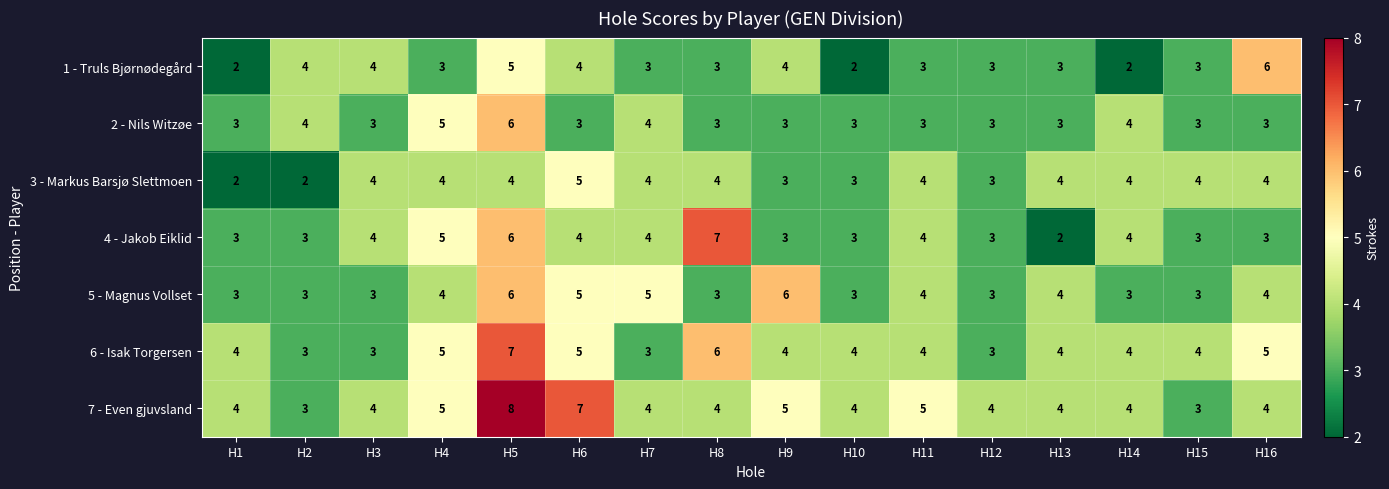

What is the total value across all series at H3?

25